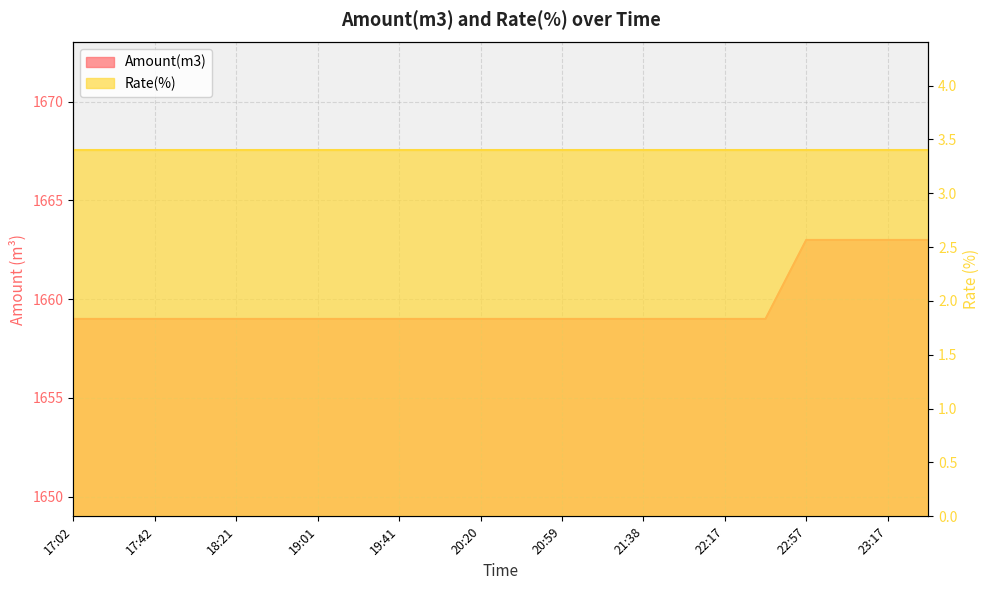

What is the label of the 16th point from the right?

19:01